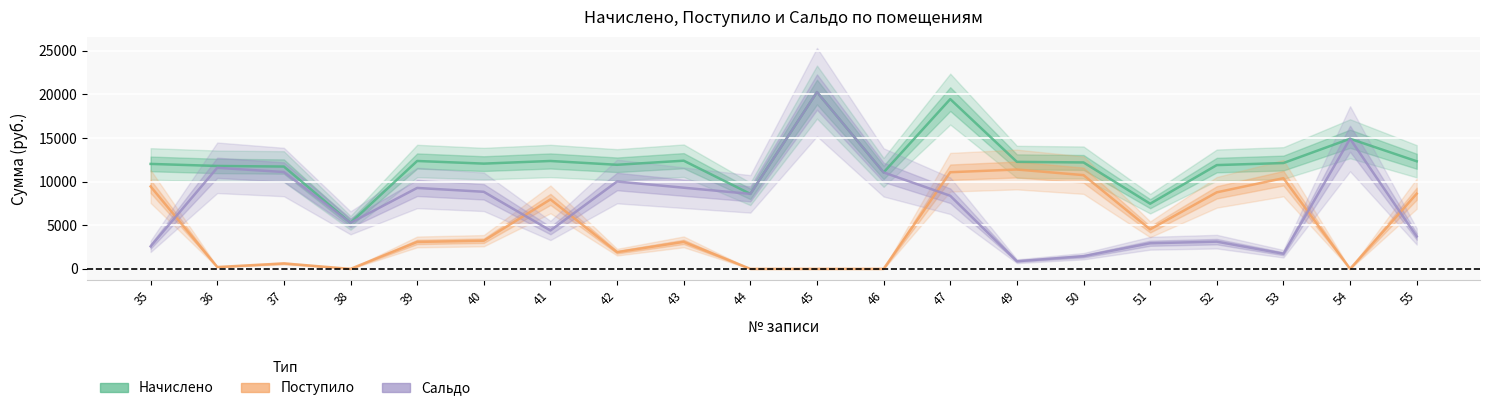

Reading right to left, list all the values displayed in this chart.

Начислено: 55=12340.0	54=14921.9	53=12138.2	52=11902.9	51=7474.6	50=12205.6	49=12272.8	47=19468.3	46=11062.3	45=20273.2	44=8600.6	43=12407.3	42=11936.5	41=12373.7	40=12071.0	39=12373.7	38=5278.9	37=11734.8	36=11802.0	35=12037.4
Поступило: 55=8620.2	54=0.0	53=10401.1	52=8779.9	51=4534.9	50=10751.3	49=11394.6	47=11083.8	46=0.0	45=0.0	44=0.0	43=3099.6	42=1917.0	41=7968.8	40=3231.0	39=3091.2	38=0.0	37=628.2	36=210.6	35=9453.4
Сальдо: 55=3719.7	54=14921.9	53=1737.1	52=3123.0	51=2939.6	50=1454.2	49=878.2	47=8384.5	46=11062.3	45=20273.2	44=8600.6	43=9307.7	42=10019.5	41=4404.9	40=8840.0	39=9282.5	38=5278.9	37=11106.6	36=11591.4	35=2584.0